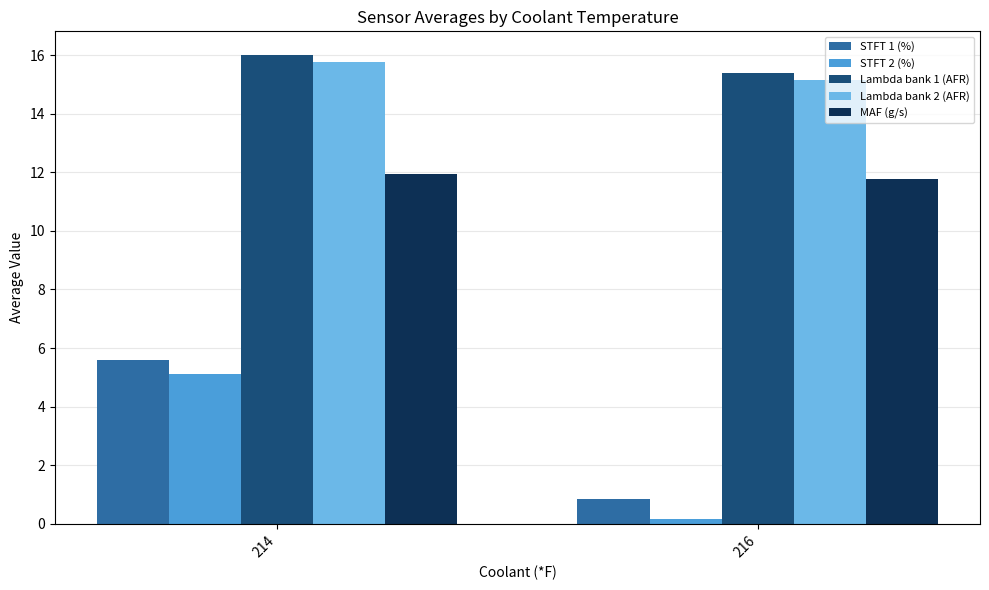

List the labels in order of Lambda bank 1 (AFR) value, largest first.

214, 216